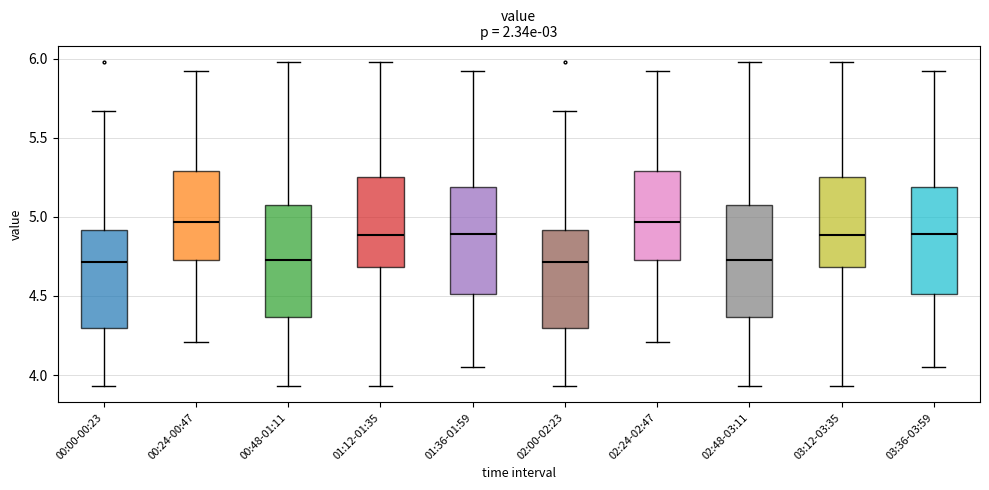

Where does the lower whisker of the box for 02:48-03:11 end on the y-axis? The values are not printed on the chart, so give them approximately, as read against the axis.

3.95